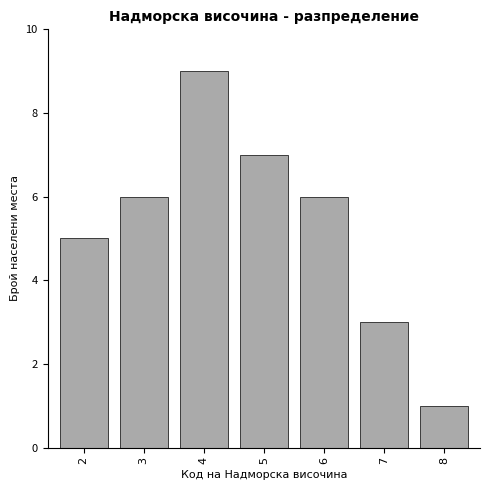

Reading left to right, list all the values displayed in this chart.

2=5	3=6	4=9	5=7	6=6	7=3	8=1